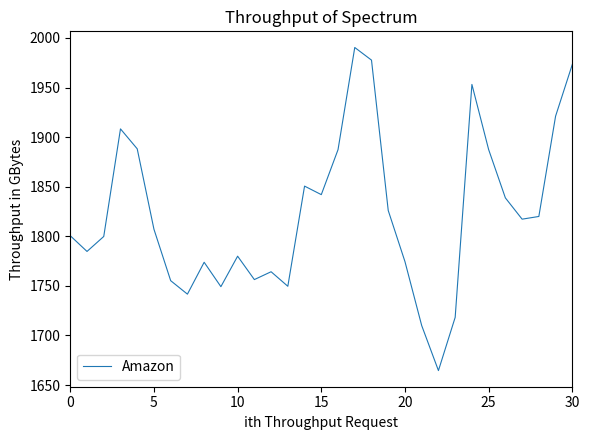

What is the maximum value shown in the chart?

1990.4